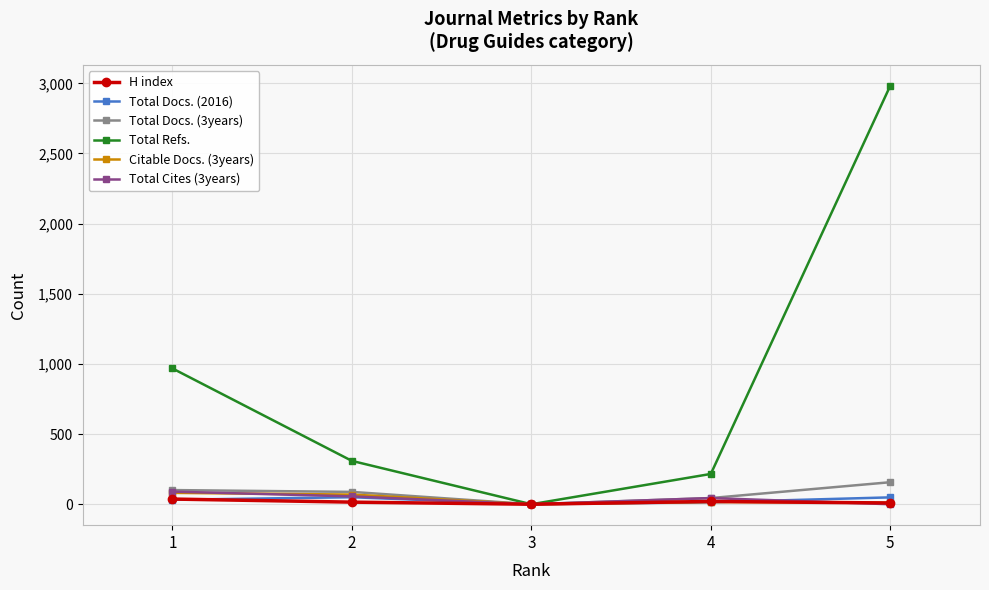

The value of Total Refs. at 3 is 1389. True or false?

False